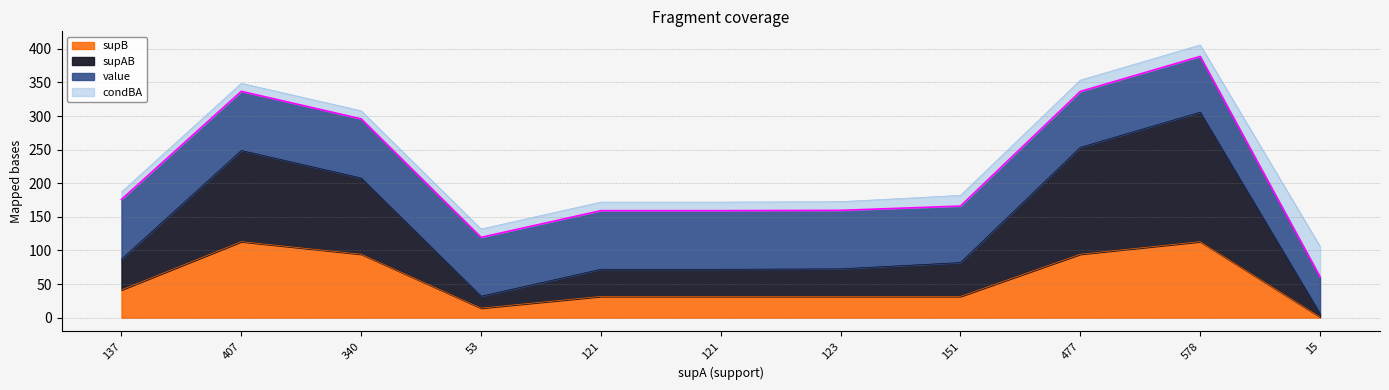

True or false: supB has a value of 18.3 at 123.

False